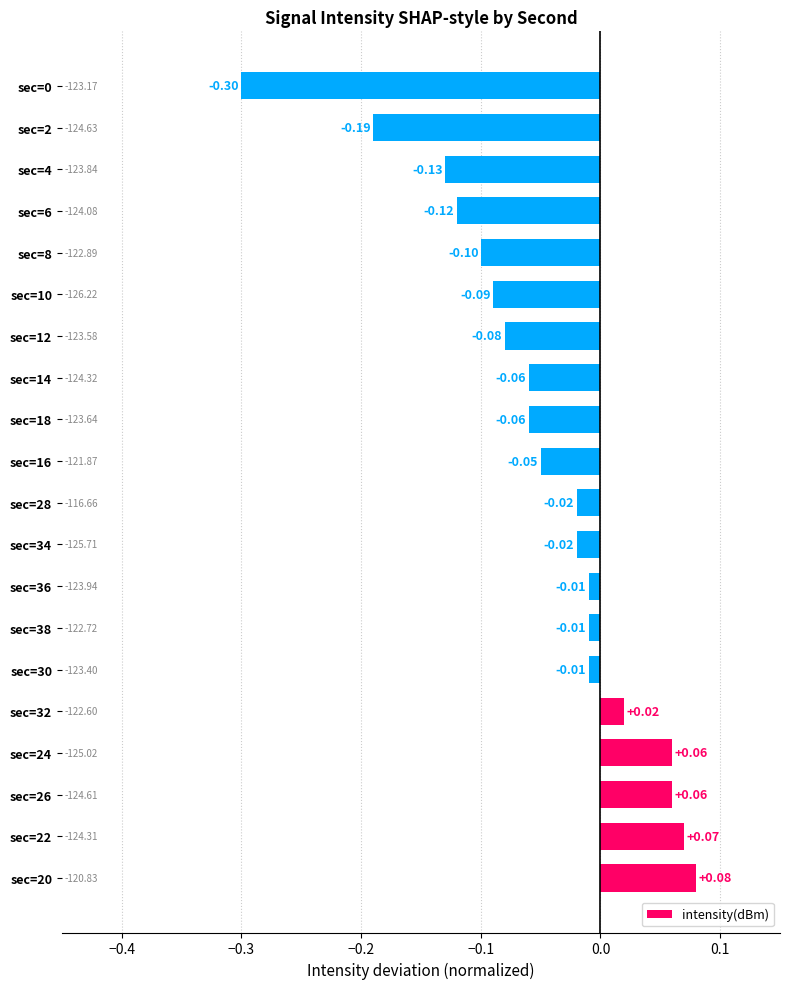

Between sec=12 and sec=18, which is larger?

sec=18